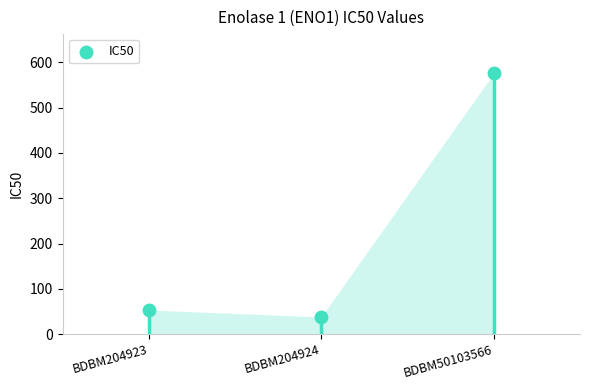

What is the range of Y values (max minus min)?

538.1